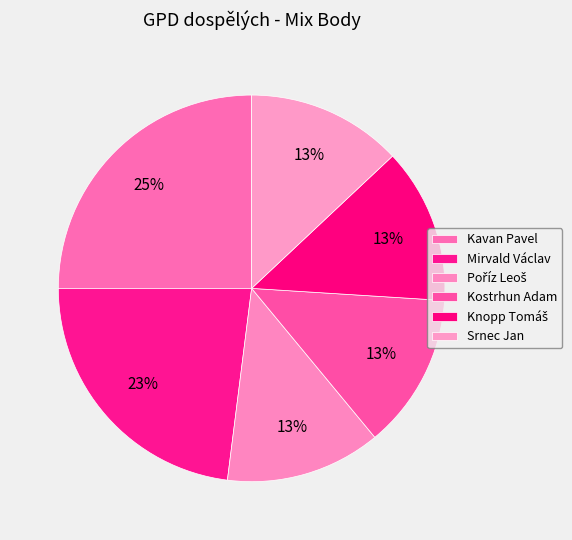

To the nearest percent, what is the difference between the largest and smallest slice percentages?

12%